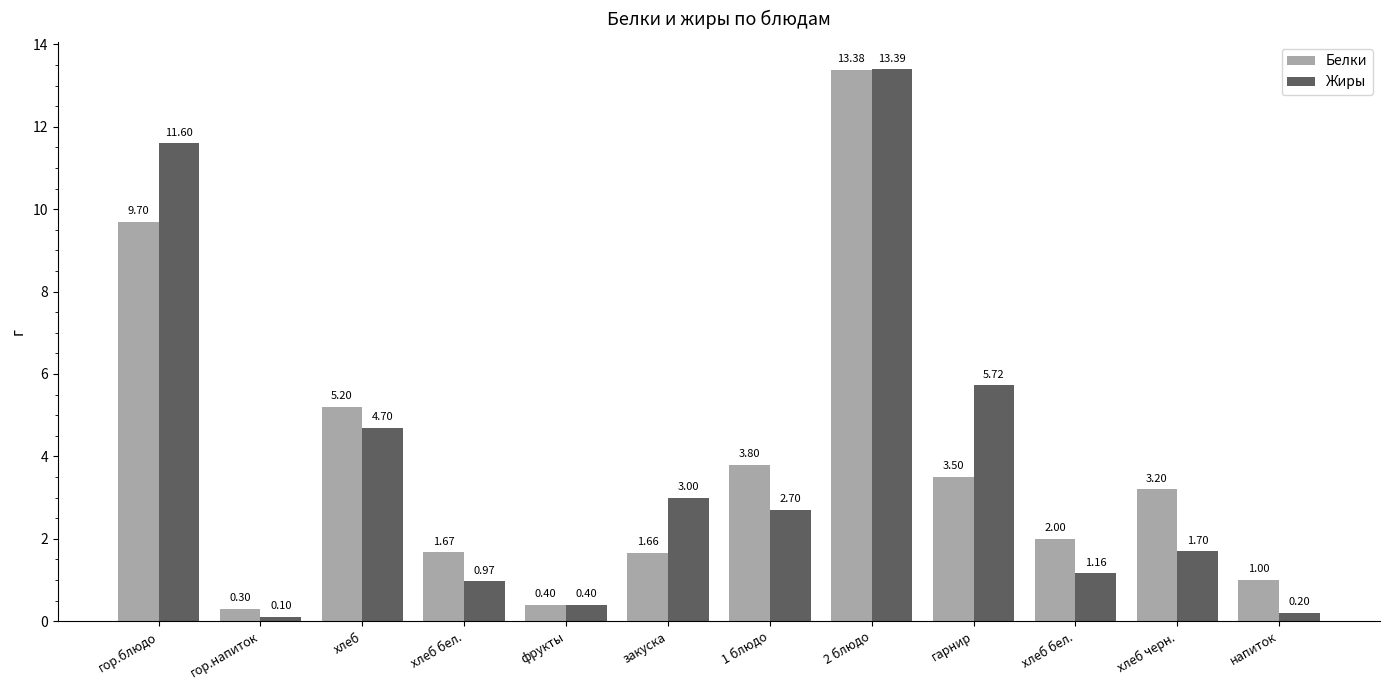

What is the difference between the maximum and minimum values in the Белки series?

13.1